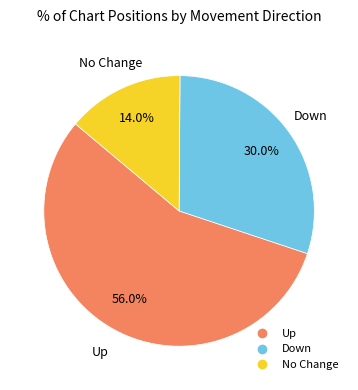

Does any single category account for the majority?

Yes